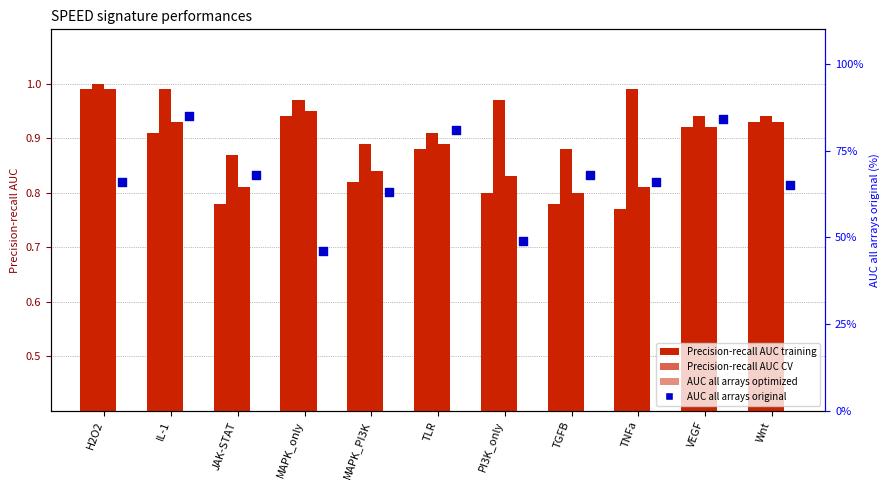

At how many categories does at least one series exceed 70?

3